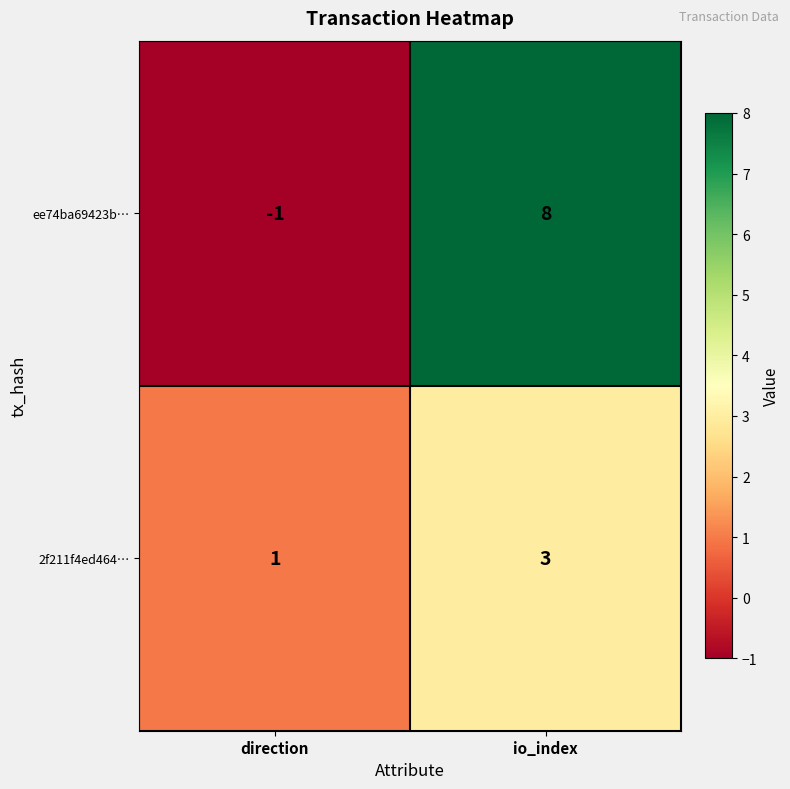

True or false: ee74ba69423b… has a value of -2 at direction.

False